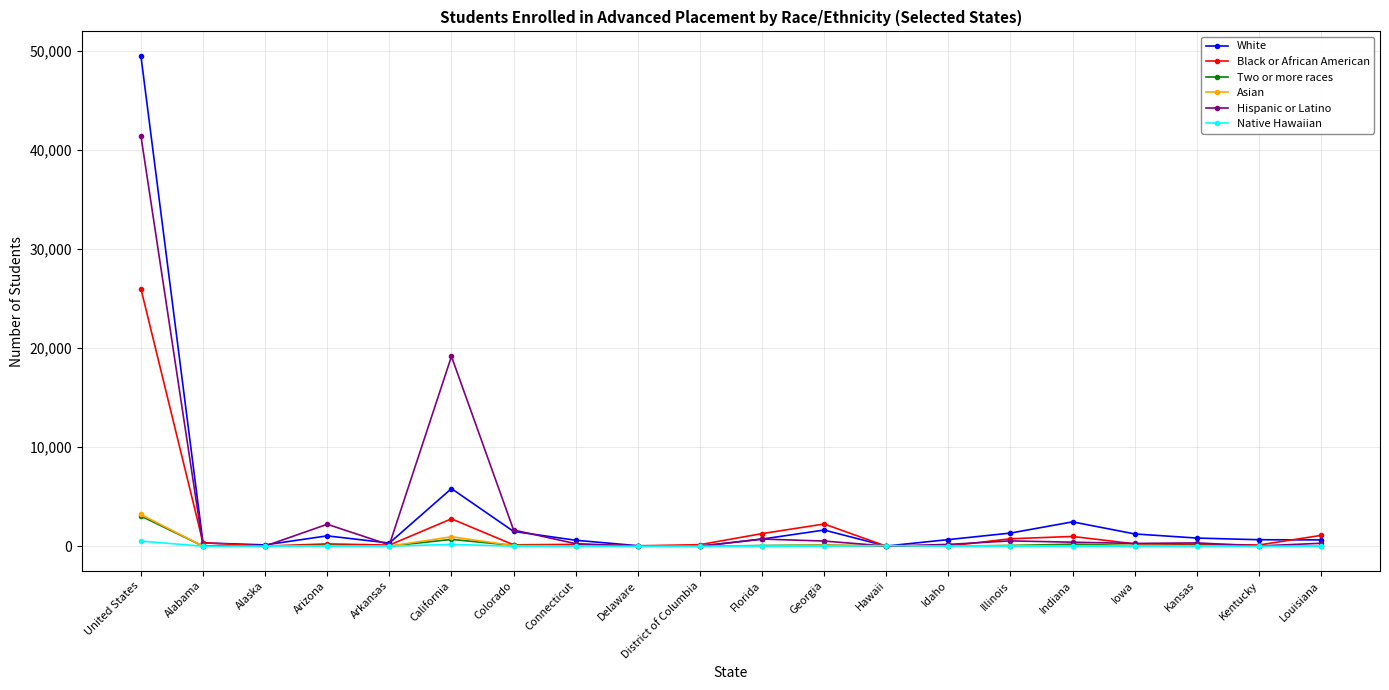

True or false: Two or more races has a value of -1838 at District of Columbia.

False